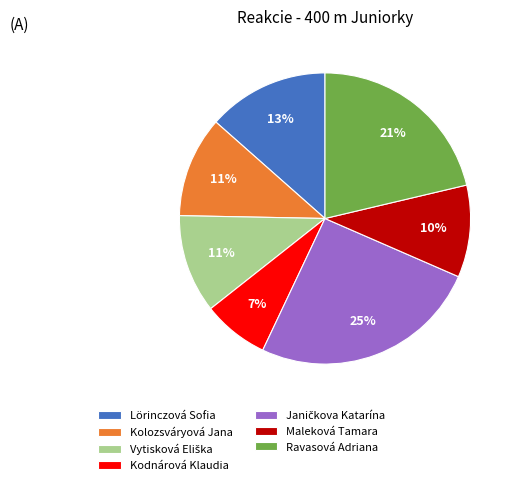

To the nearest percent, what is the average slice percentage?

14%